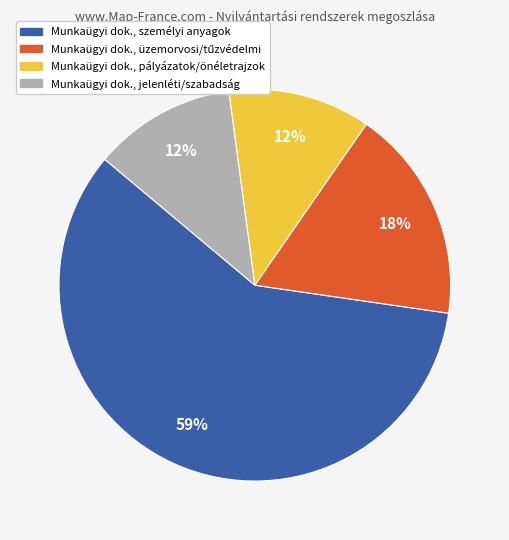

To the nearest percent, what is the difference between the largest and smallest slice percentages?

47%